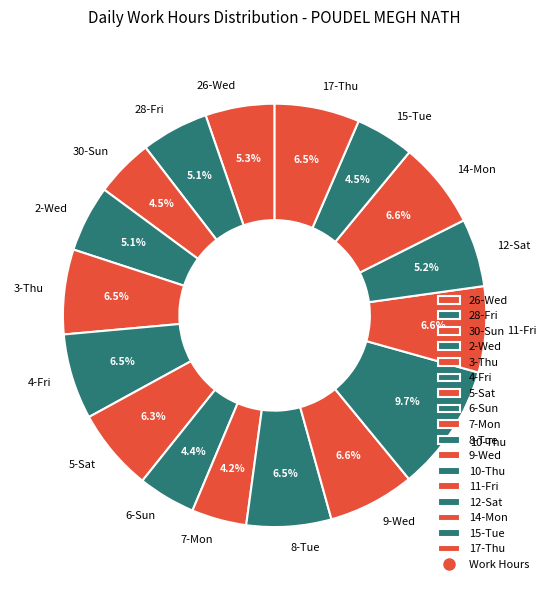

Which has a higher value, 15-Tue or 2-Wed?

2-Wed